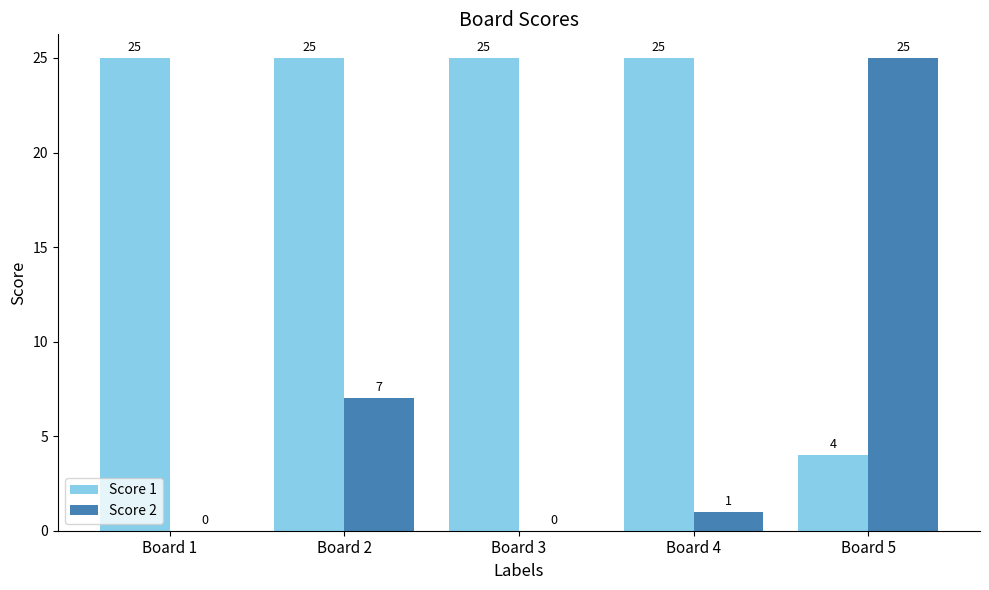

What are all the series names shown in the legend?

Score 1, Score 2